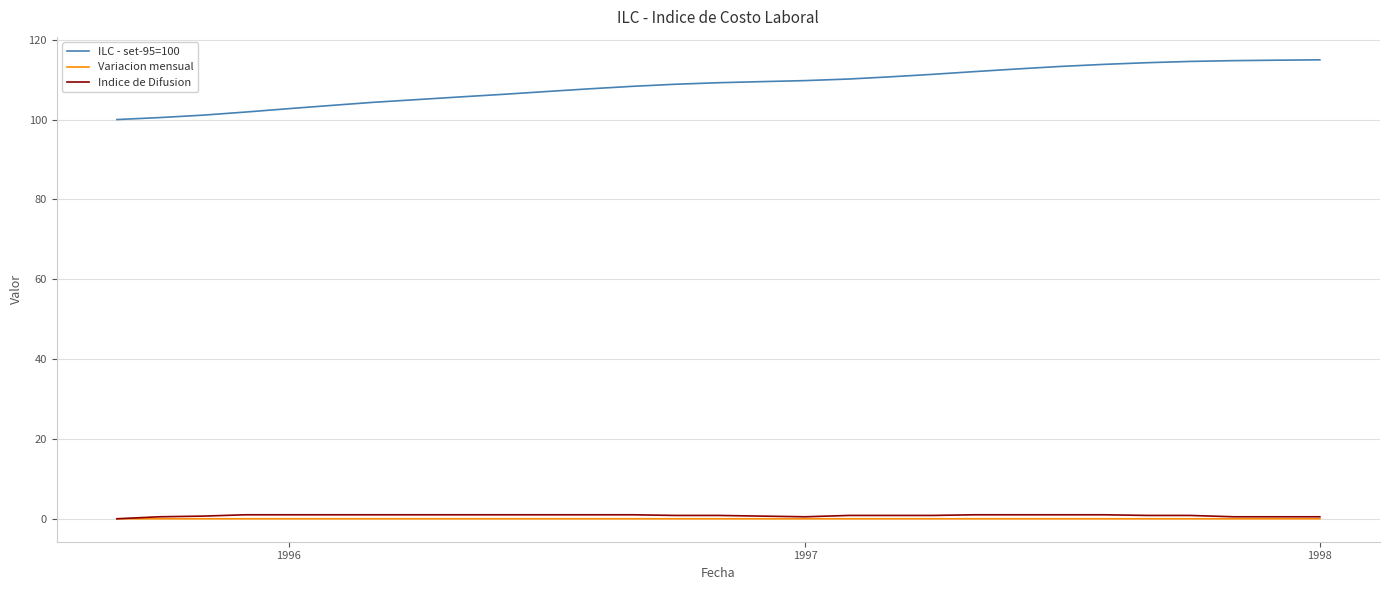

Count the Indice de Difusion values in the range 0 to 1.

29